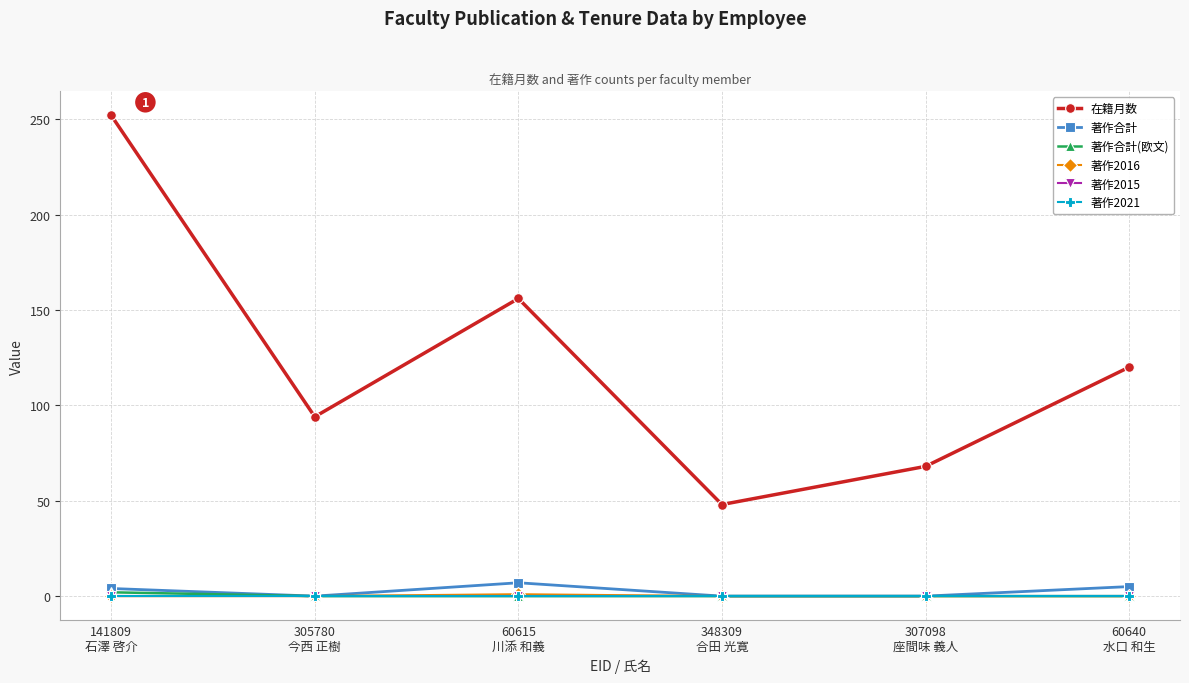

Which series has the widest spread of values?

在籍月数